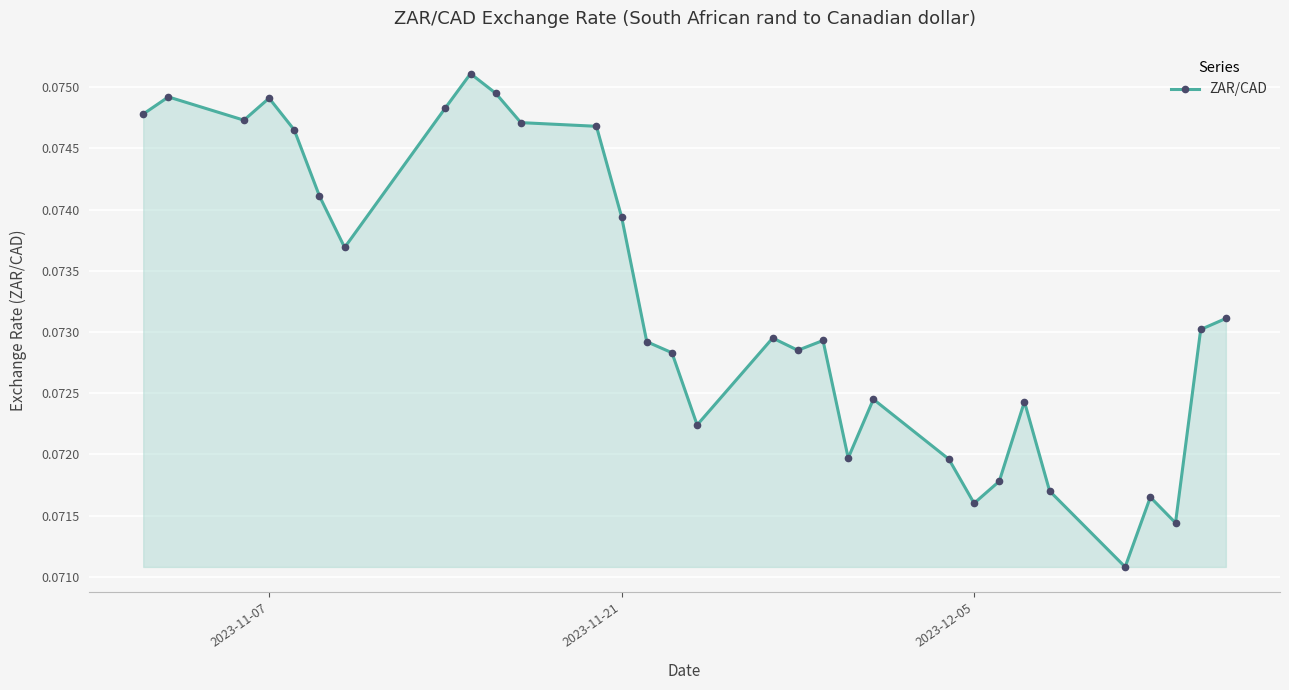

How many series are shown in this chart?

1